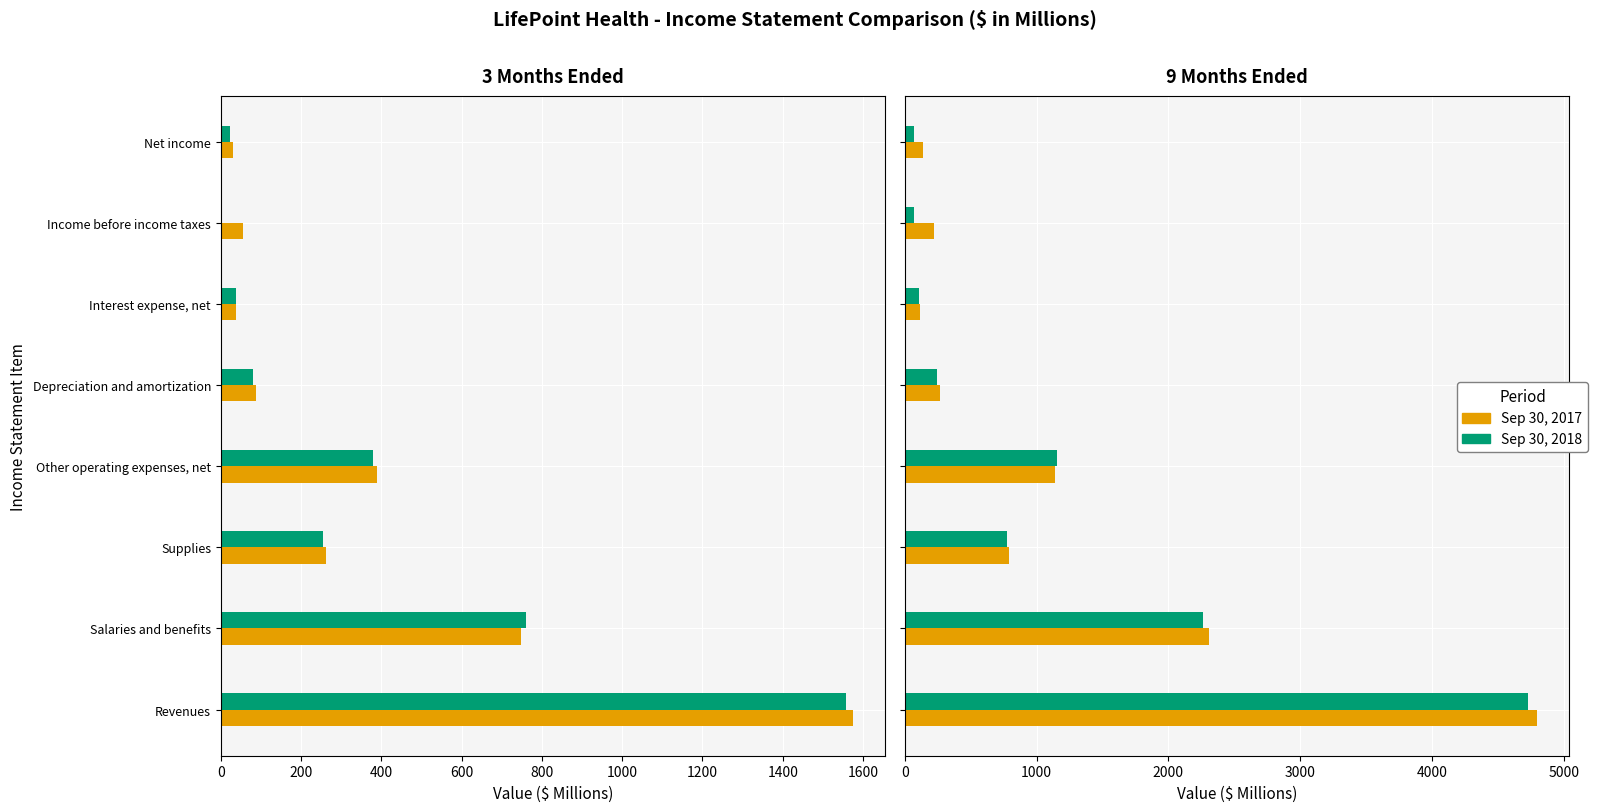

What is the difference between the Sep 30, 2018 values at Income before income taxes and Salaries and benefits?

2190.9